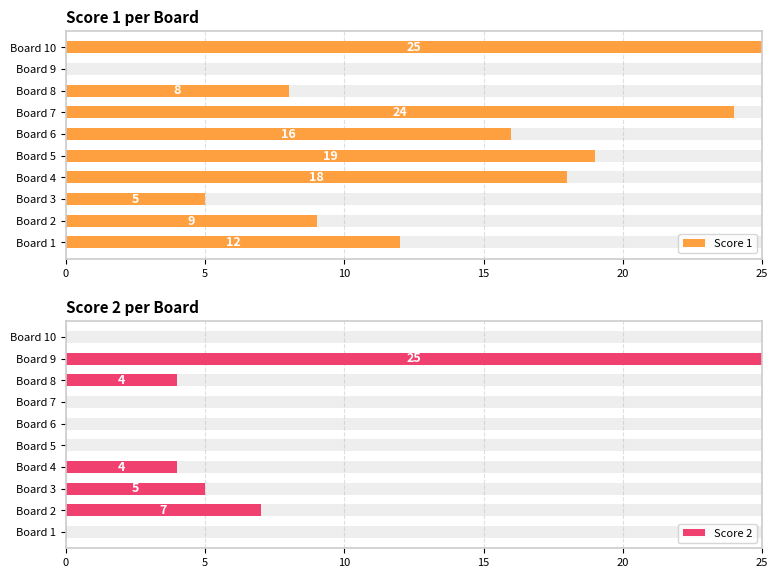

What is the average value of the Score 2 series?

4